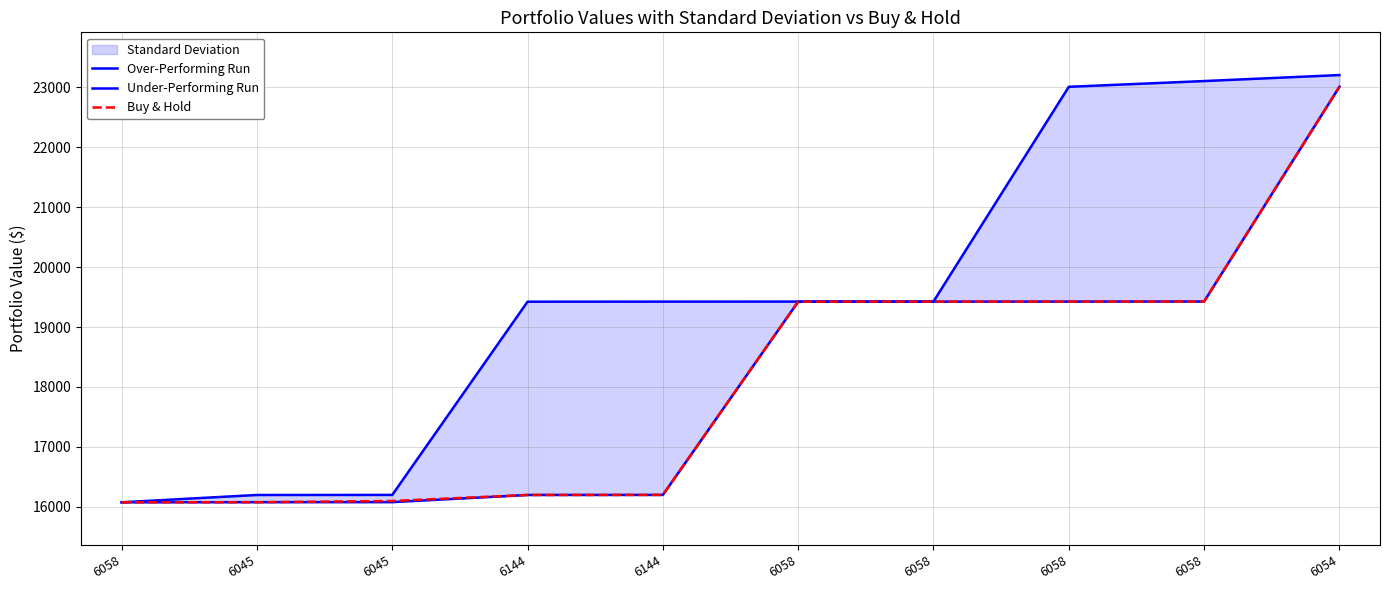

Reading left to right, transcribe all the data shown in this chart.

Over-Performing Run: 16078	16200	16201	19422	19423	19424	19425	23004	23100	23200
Under-Performing Run: 16078	16080	16081	16200	16201	19422	19423	19424	19425	23004
Buy & Hold: 16078	16079	16100	16200	16201	19422	19423	19424	19425	23004